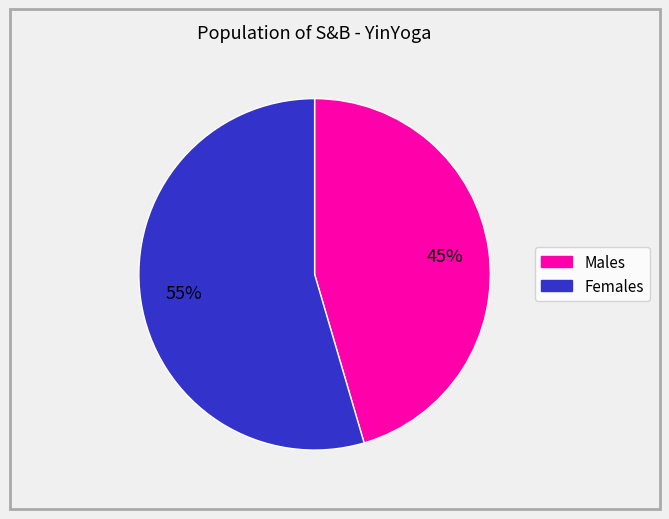

To the nearest percent, what is the average slice percentage?

50%